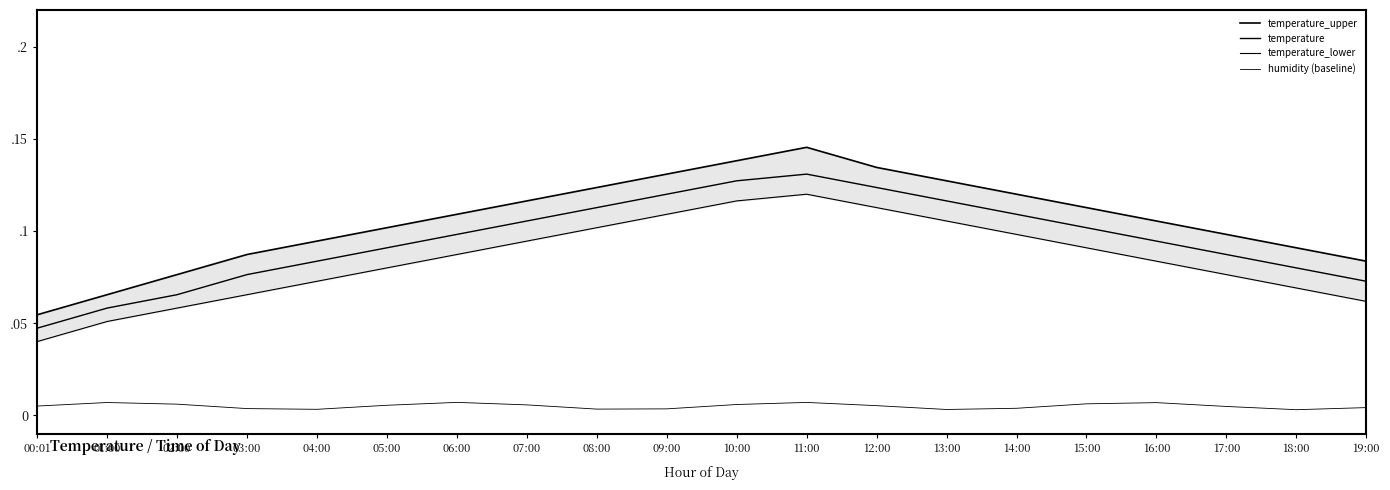

Is it true that temperature_lower equals 0.0 at 00:01?

True